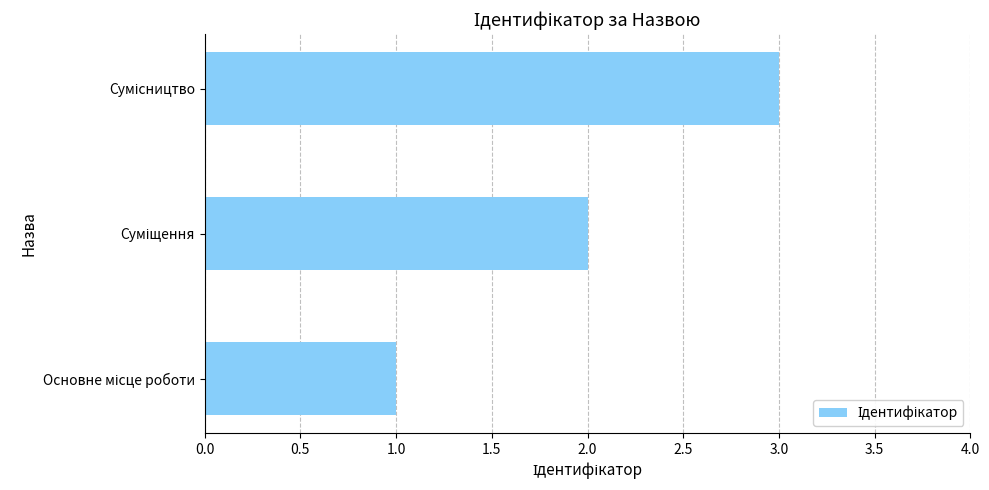

What is the greatest value displayed?

3